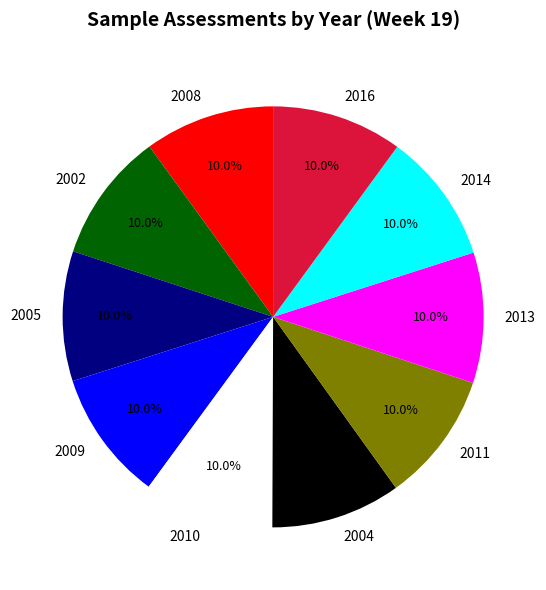

To the nearest percent, what portion does 2016 represent?

10%